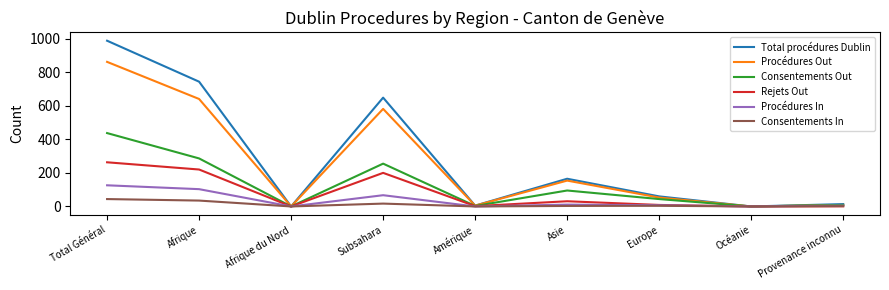

Rank the series by their maximum value, from highest to lowest.

Total procédures Dublin, Procédures Out, Consentements Out, Rejets Out, Procédures In, Consentements In